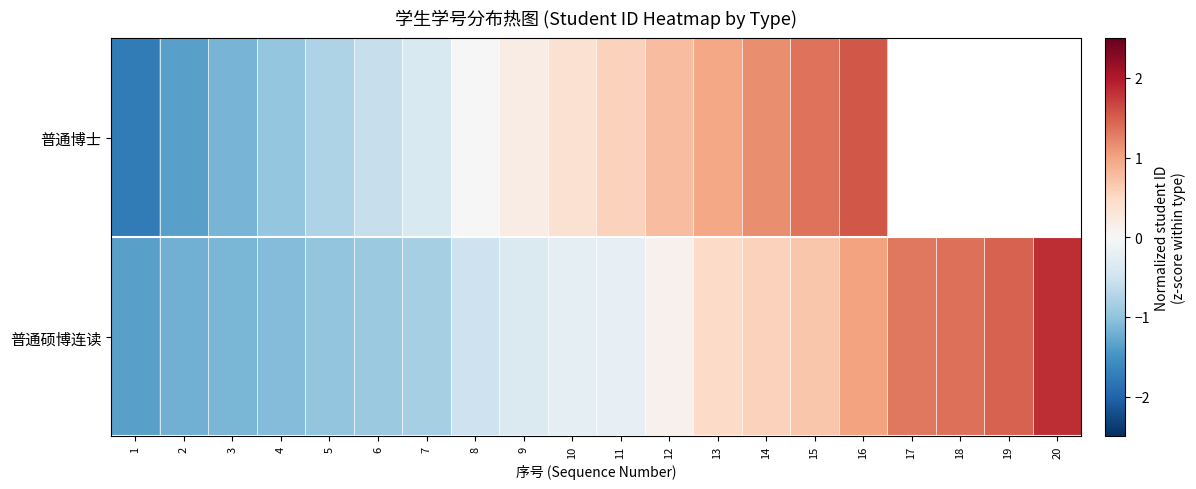

At how many categories does at least one series exceed 0?

12